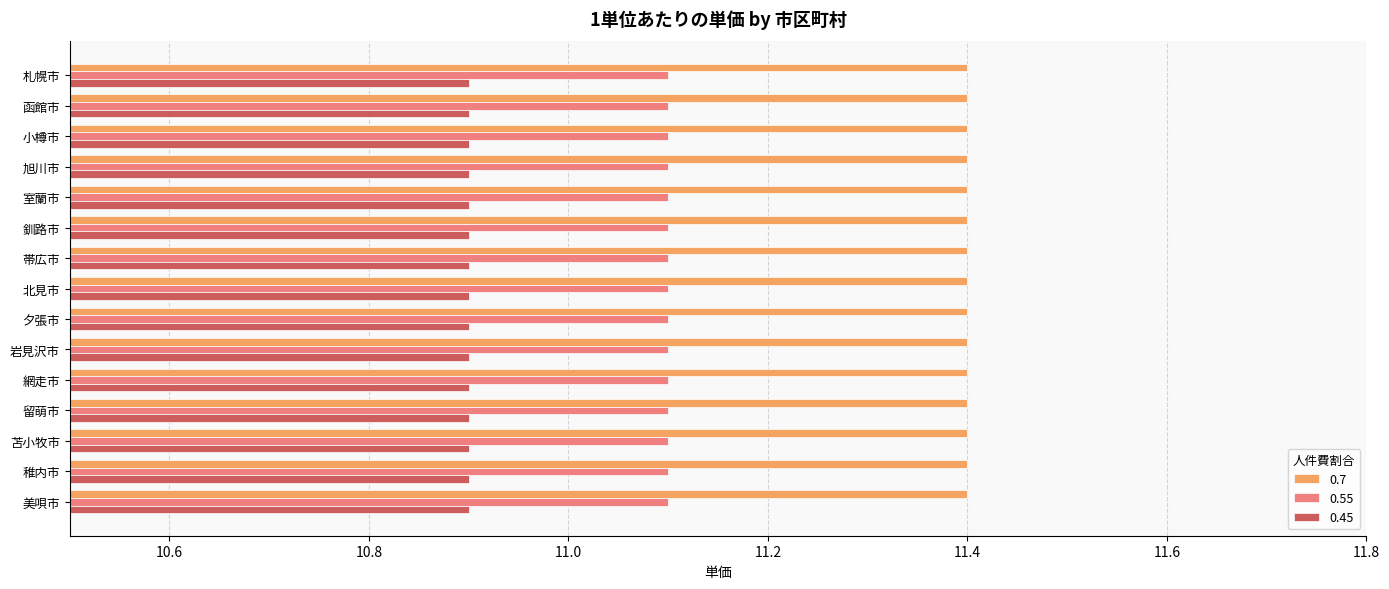

What value does the 0.55 series have at 網走市?

11.1